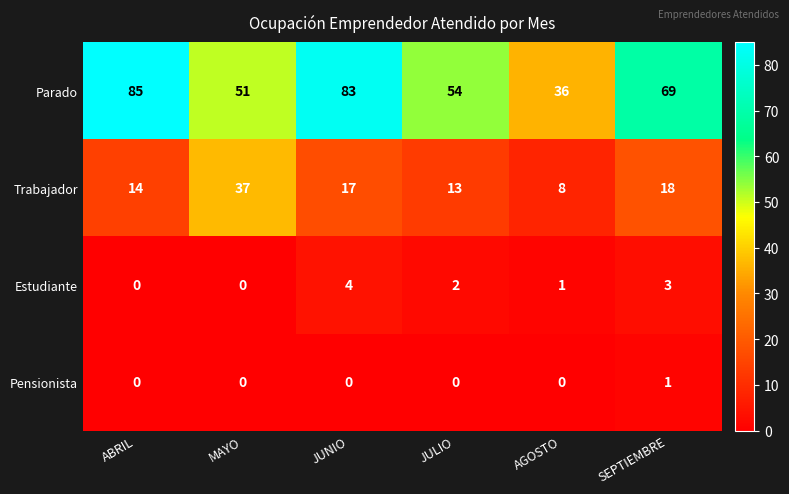

What is the highest value of the Trabajador series?

37